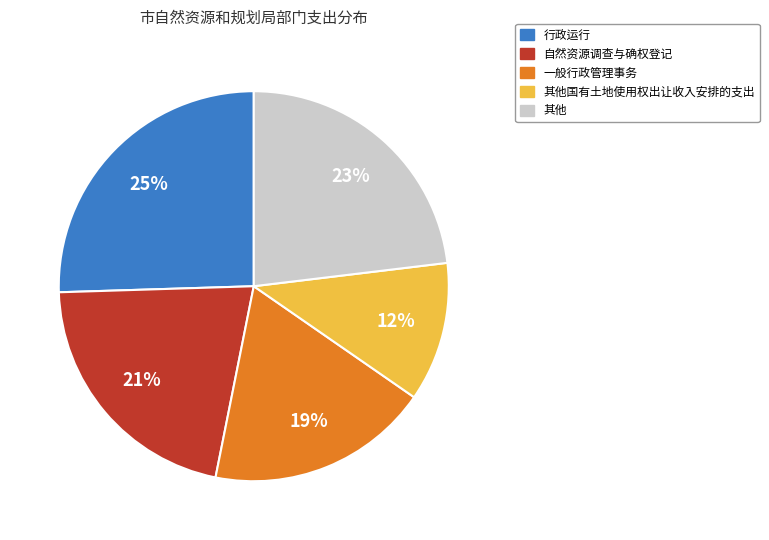

To the nearest percent, what is the average slice percentage?

20%